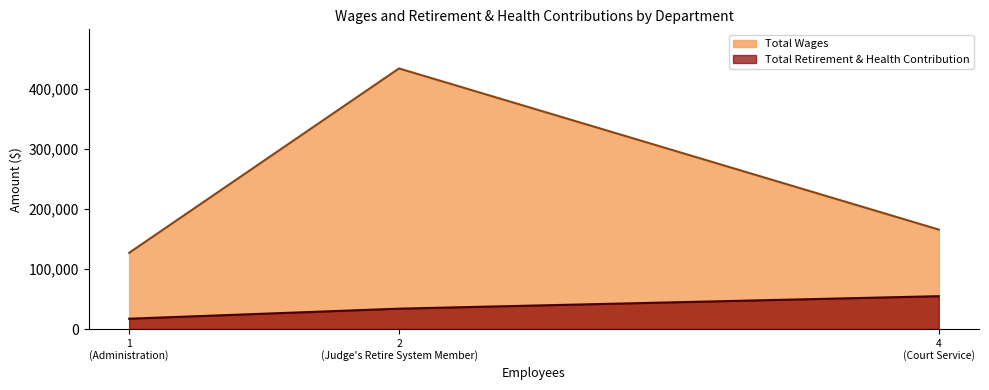

Which category has the highest value in the Total Retirement & Health Contribution series?

4
(Court Service)